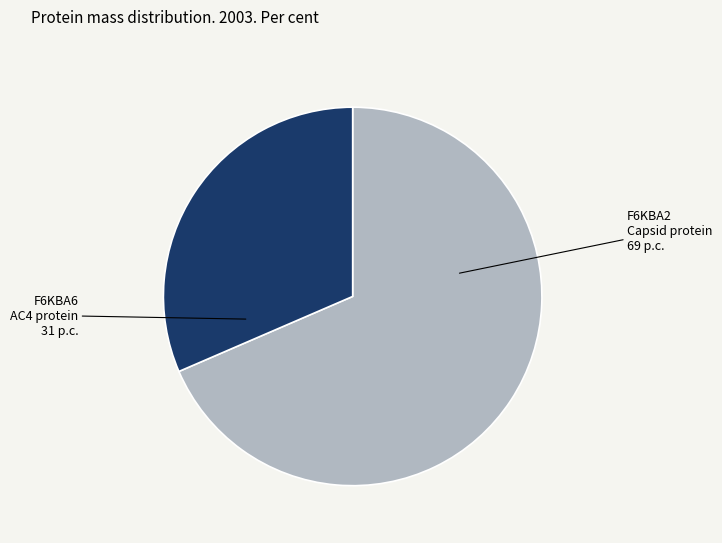

Is there a majority slice in this chart?

Yes